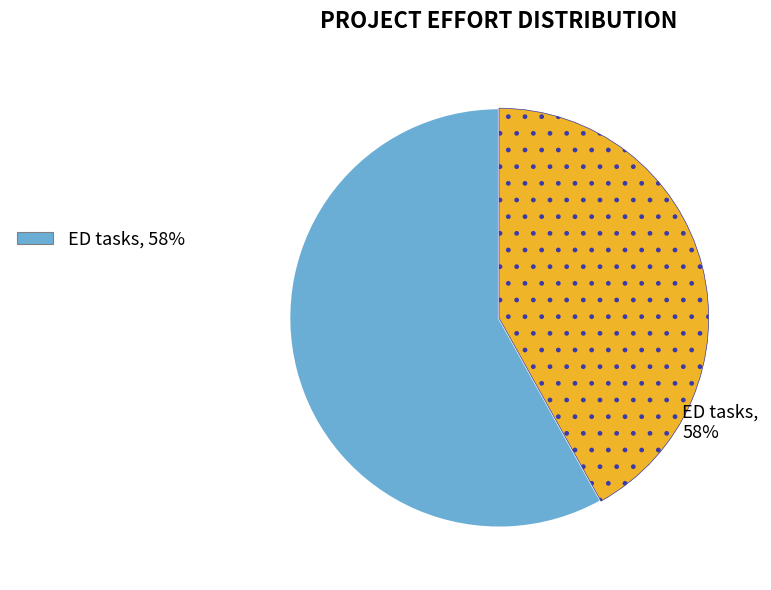

Is there a majority slice in this chart?

Yes